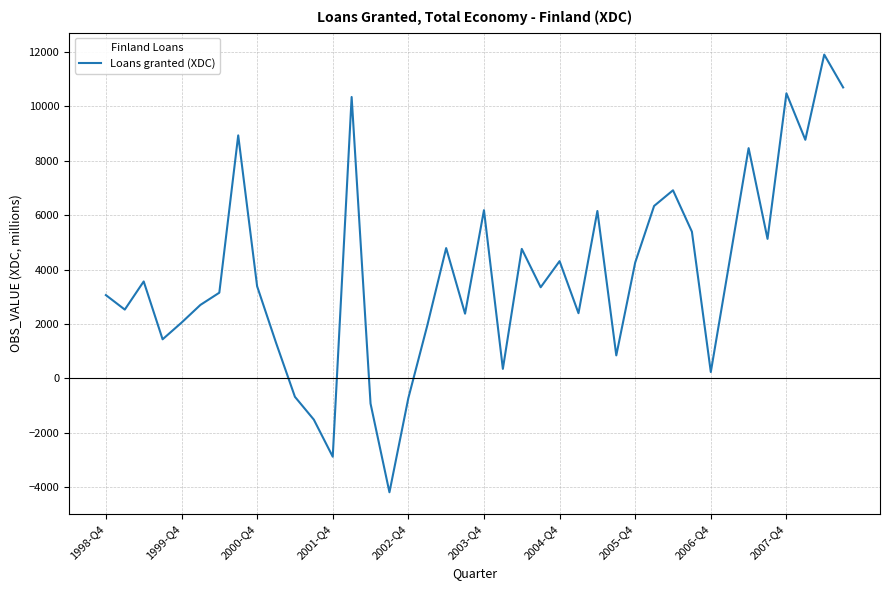

What is the smallest value displayed?

-4190